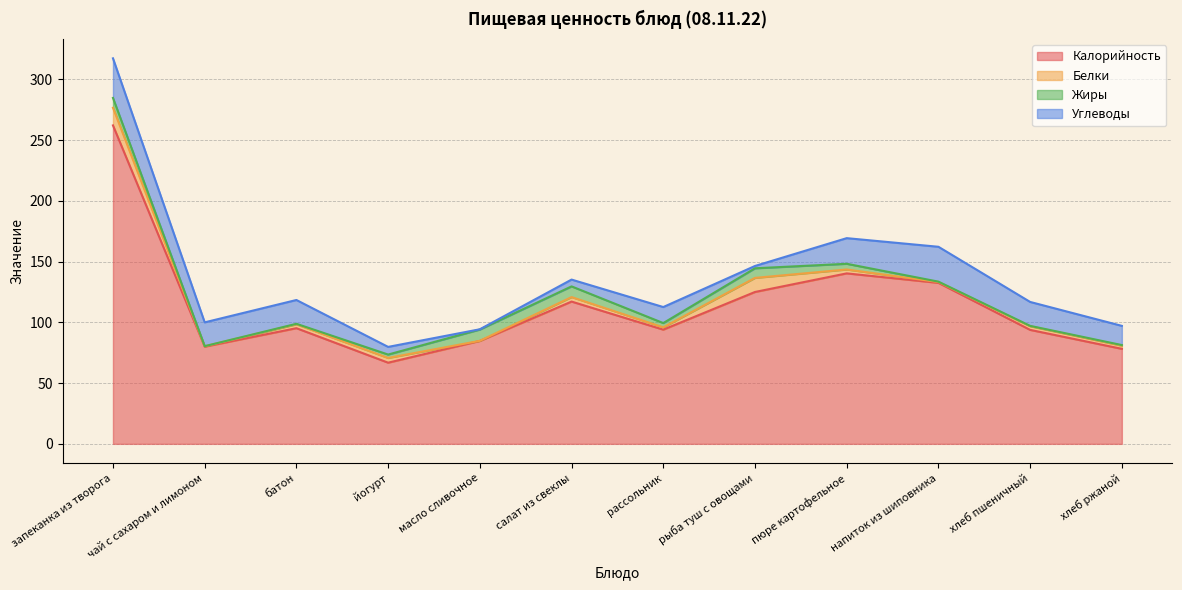

Does the chart display data point markers on the line(s)?

No